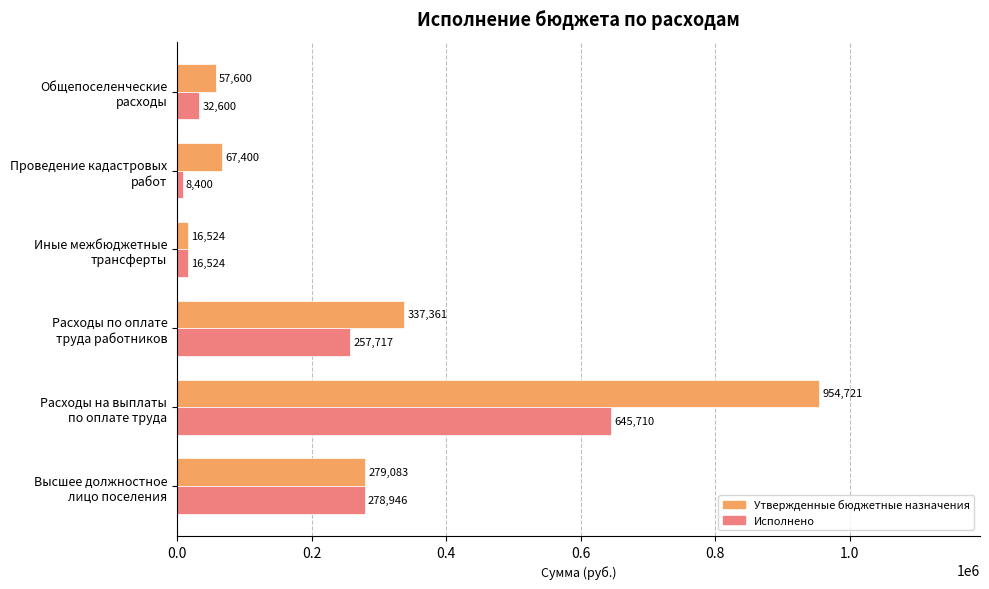

Which label corresponds to the smallest value in the chart?

Проведение кадастровых
работ